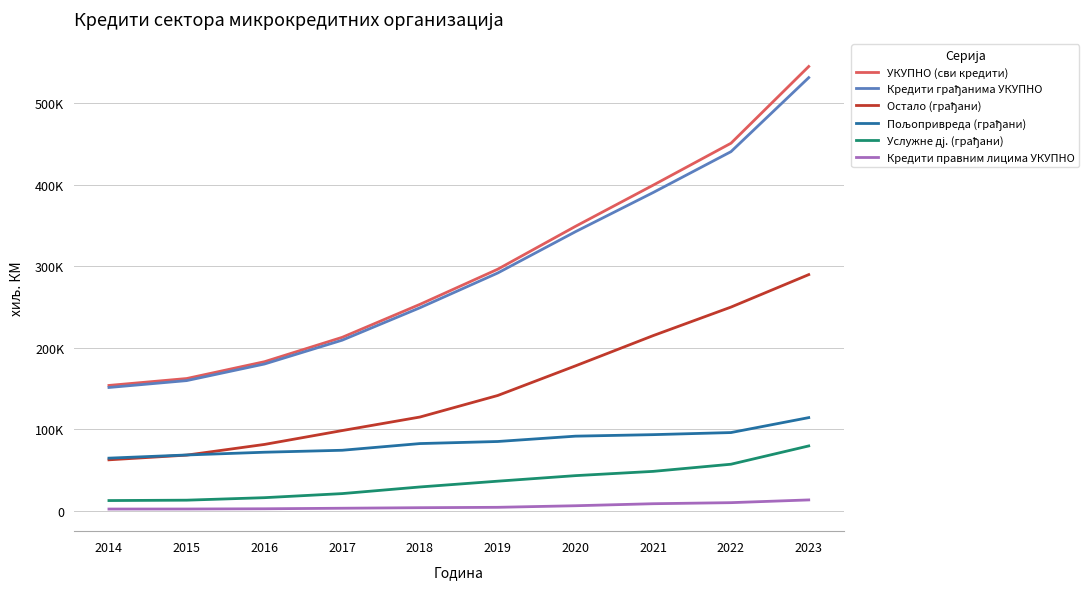

Does the chart have visible grid lines?

Yes